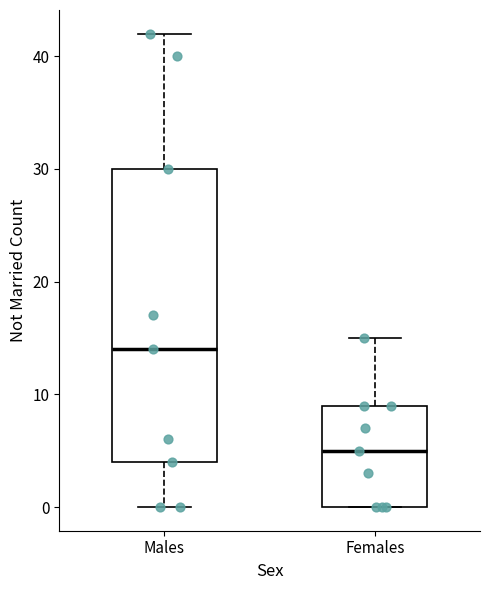

Which box is the tallest, from its lower edge to its upper edge?

Males